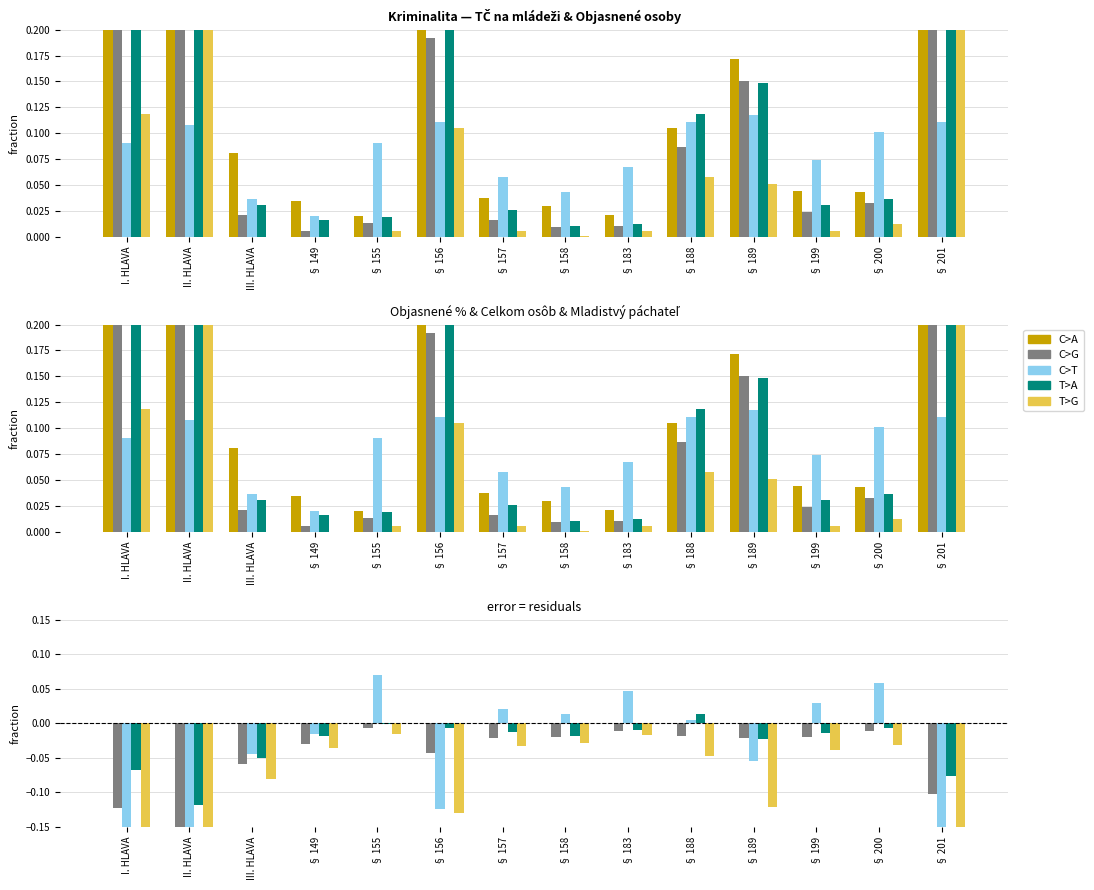

How many values in C>T are below zero?

7